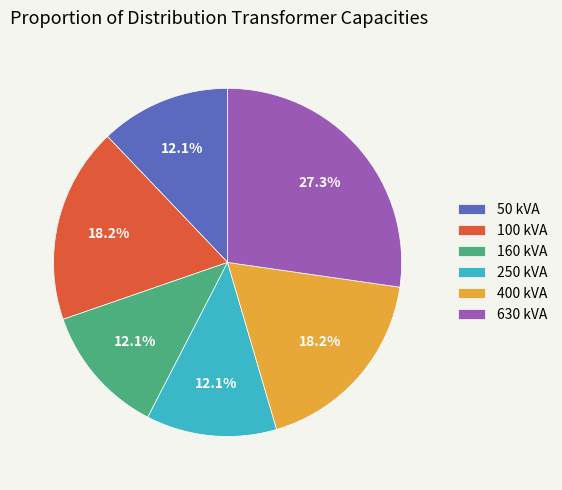

Which slice is the largest?

630 kVA